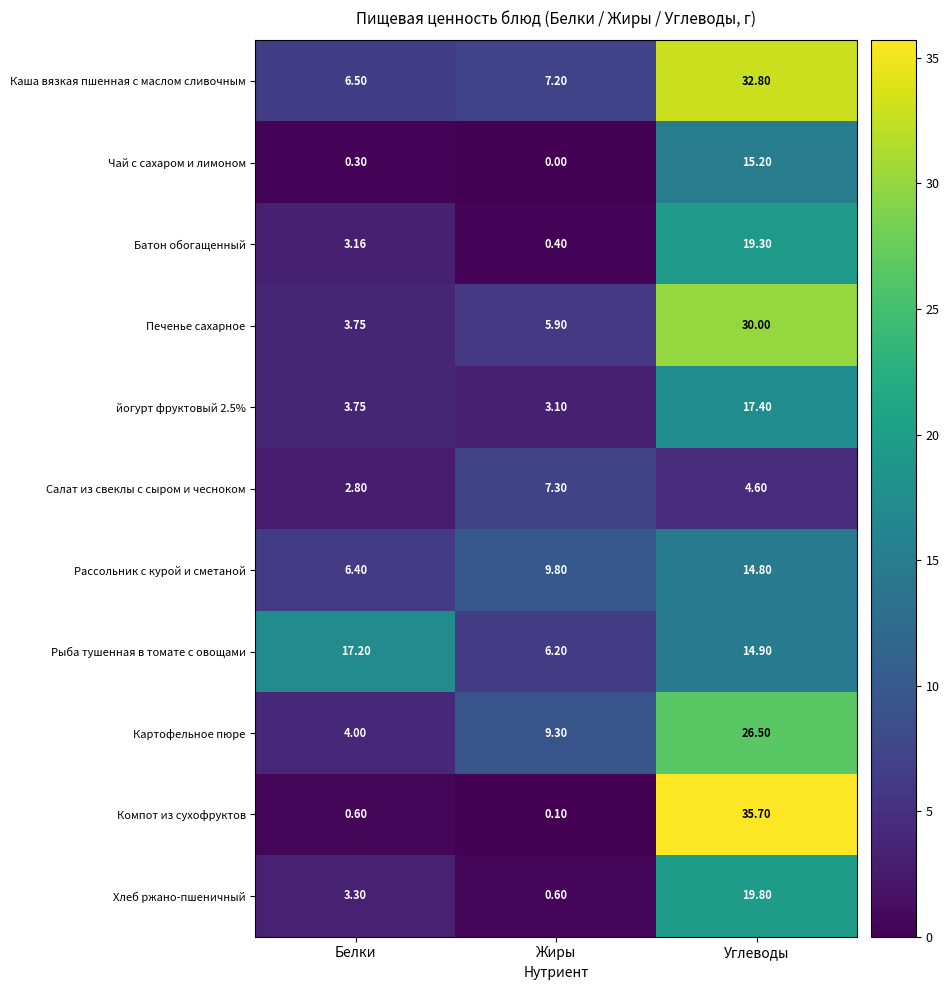

List the labels in order of Печенье сахарное value, smallest first.

Белки, Жиры, Углеводы